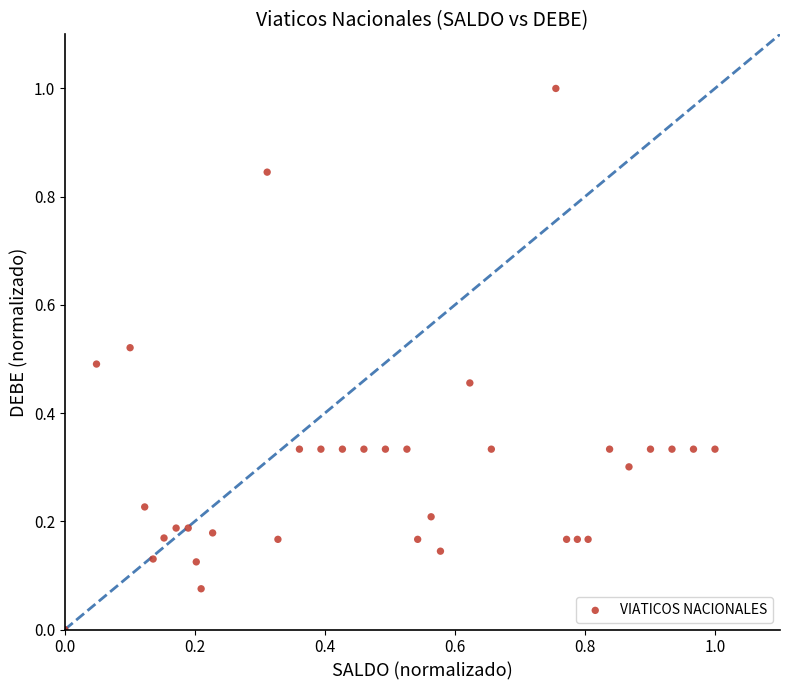

What is the range of Y values (max minus min)?

1.0